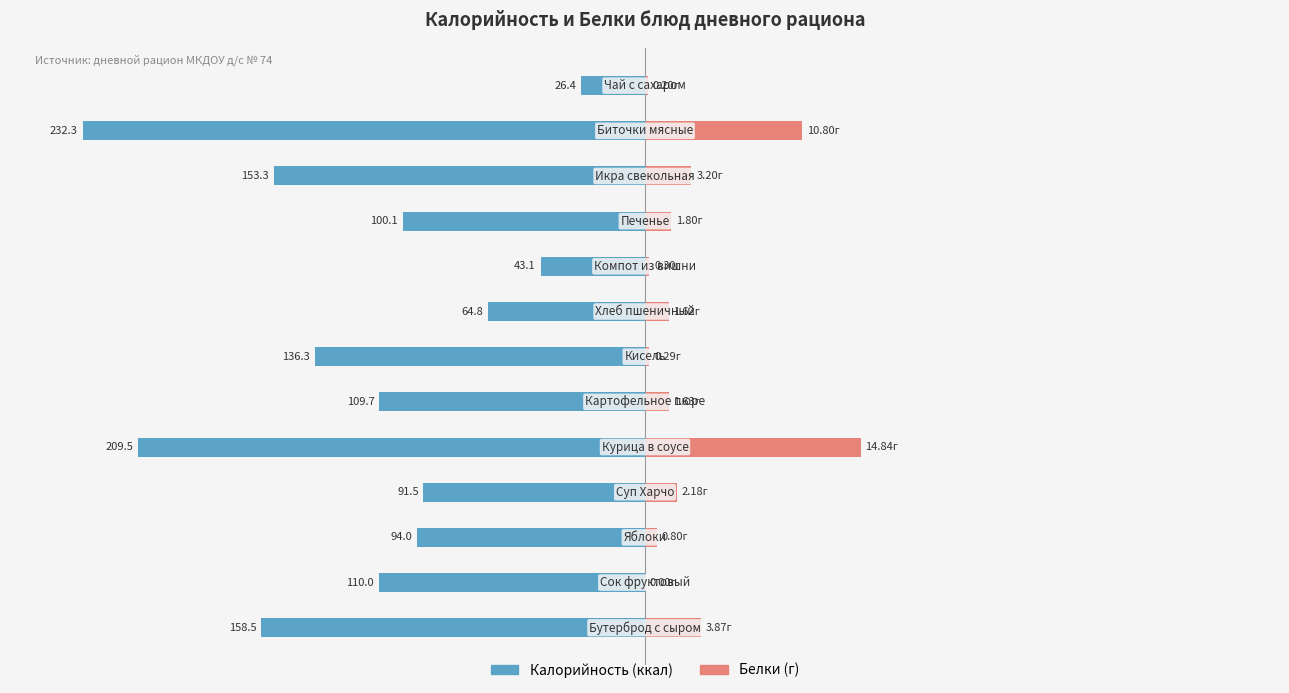

The Белки series shows 0.7 at 12. True or false?

False